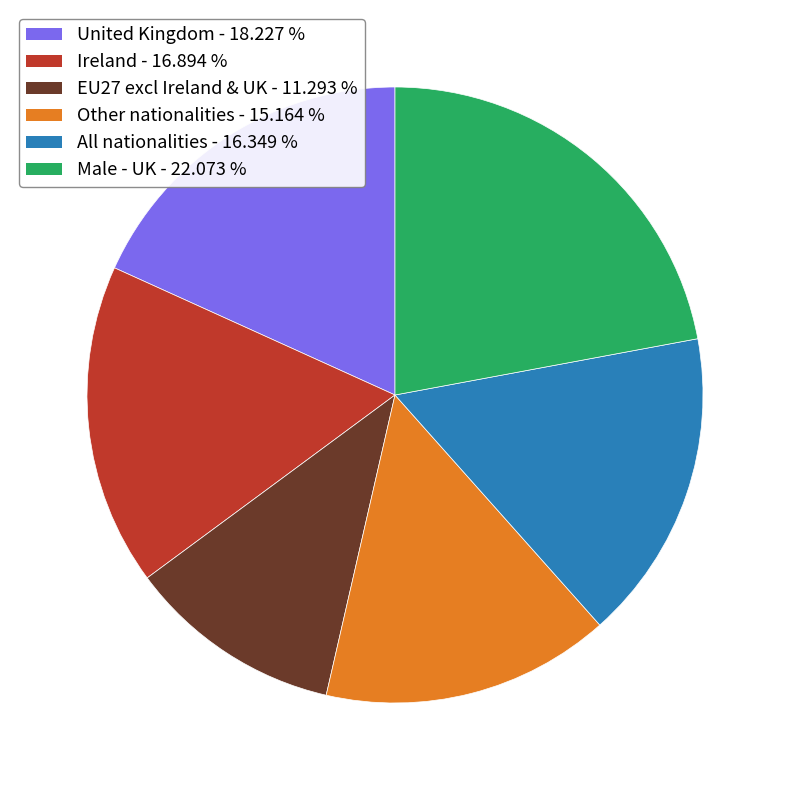

Which category has the smallest portion of the pie?

EU27 excl Ireland & UK